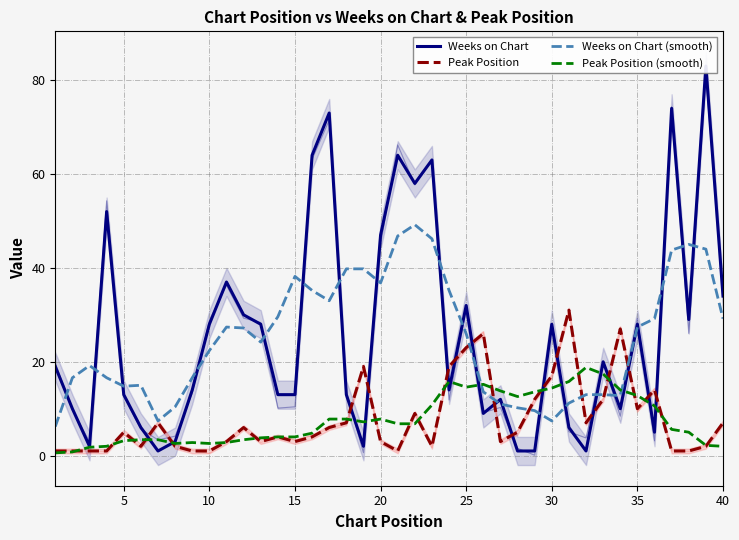

What is the greatest value displayed?

83.0